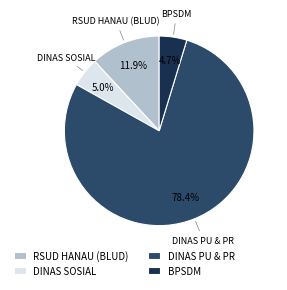

What is the majority slice?

DINAS PU & PR